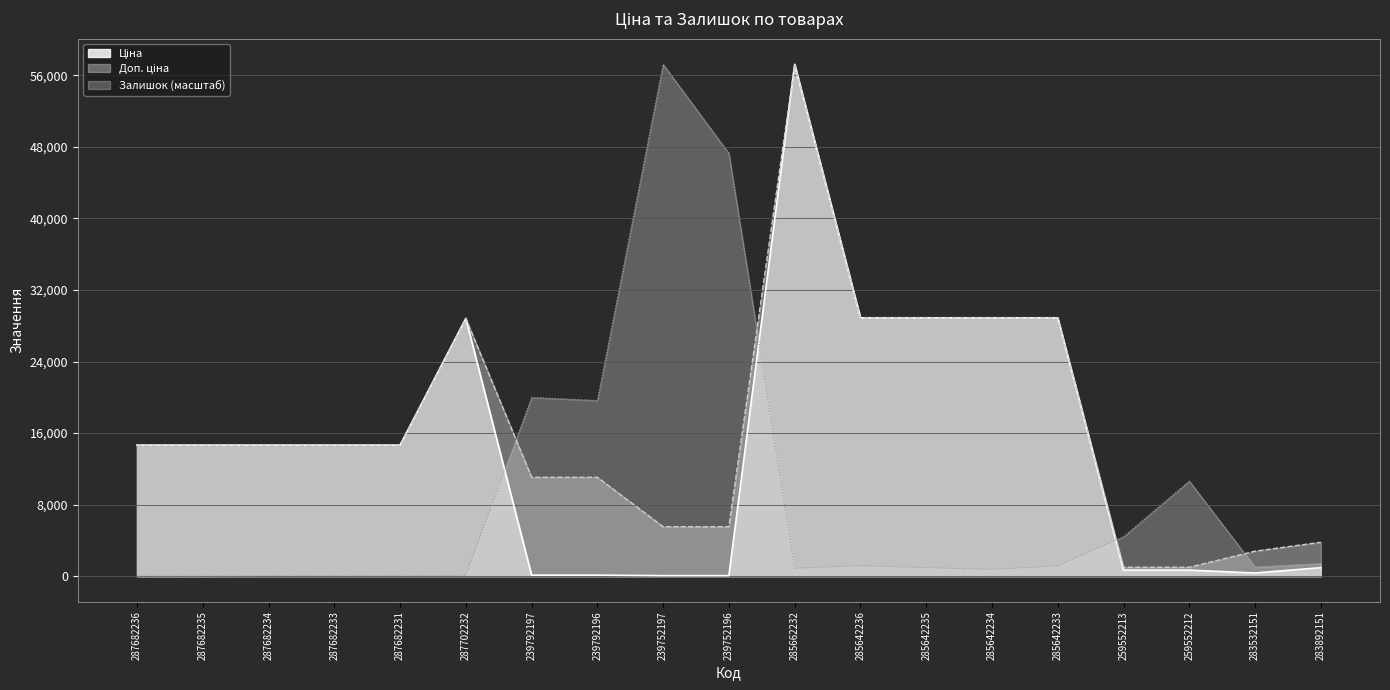

What is the label of the 19th point from the left?

283892151